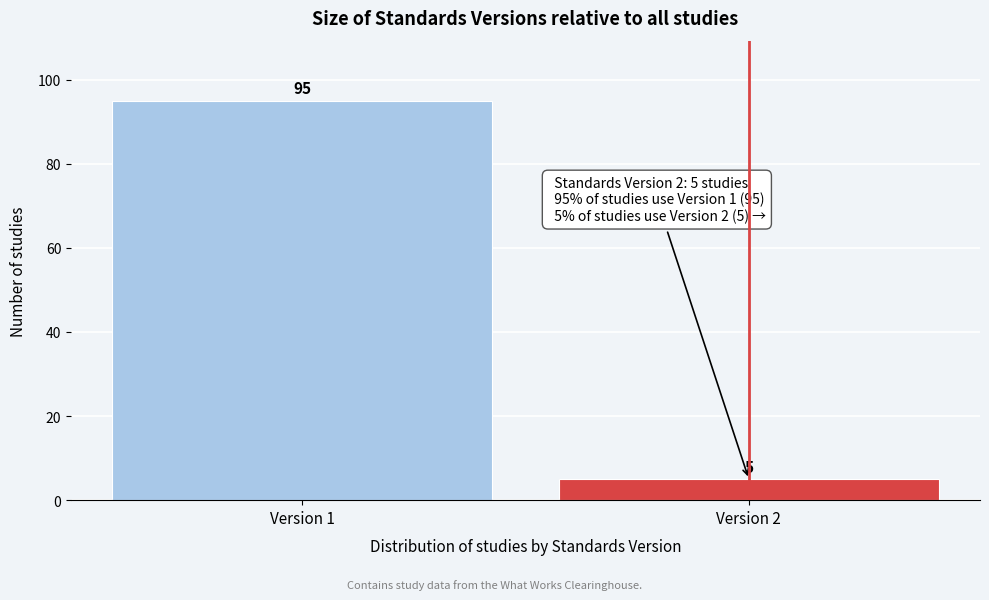

Reading left to right, transcribe all the data shown in this chart.

Version 1=95	Version 2=5